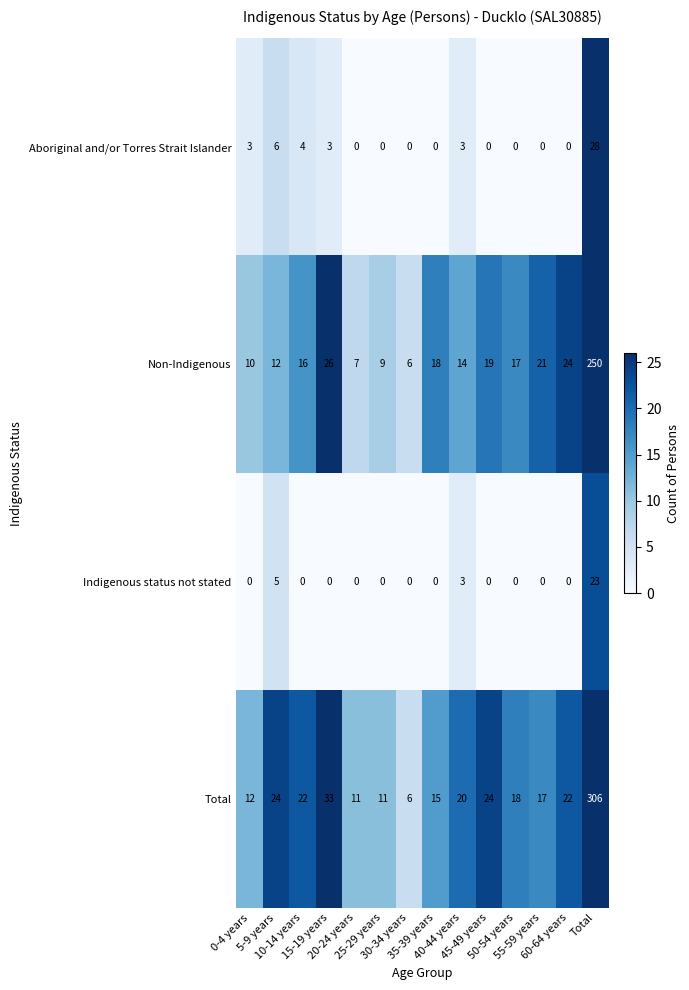

What is the sum of all Non-Indigenous values?

449